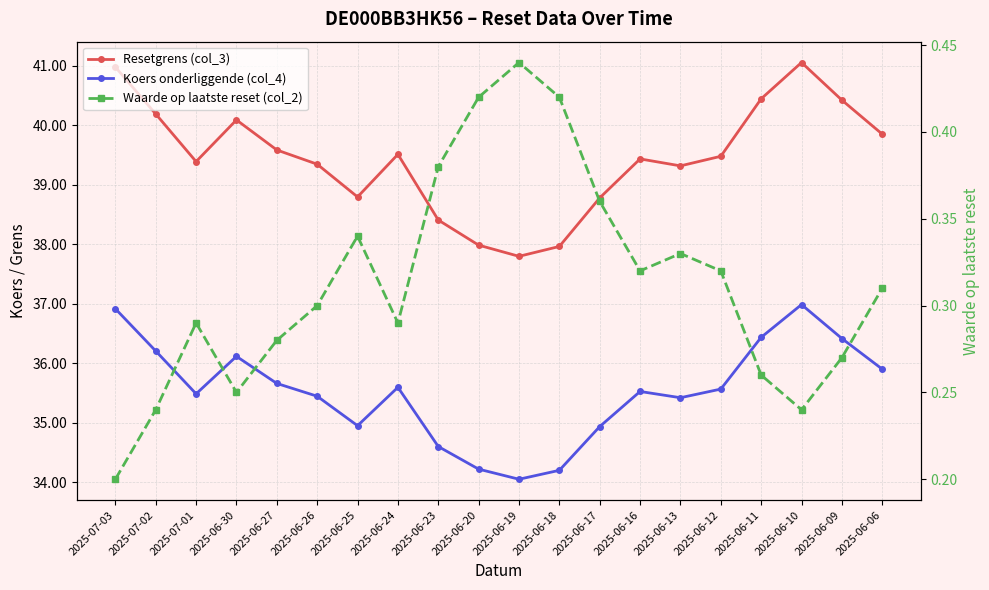

What is the total value across all series at 2025-06-19?

72.3